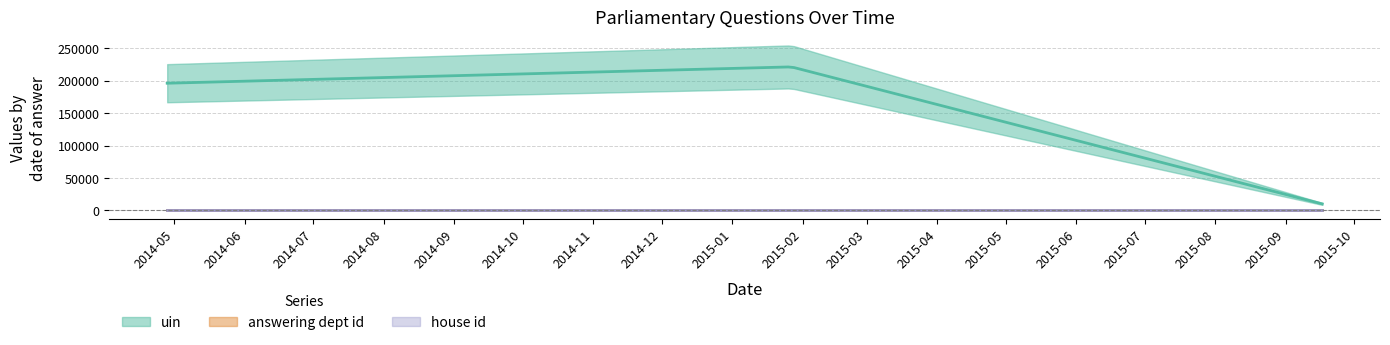

Rank the series by their maximum value, from lowest to highest.

house id, answering dept id, uin